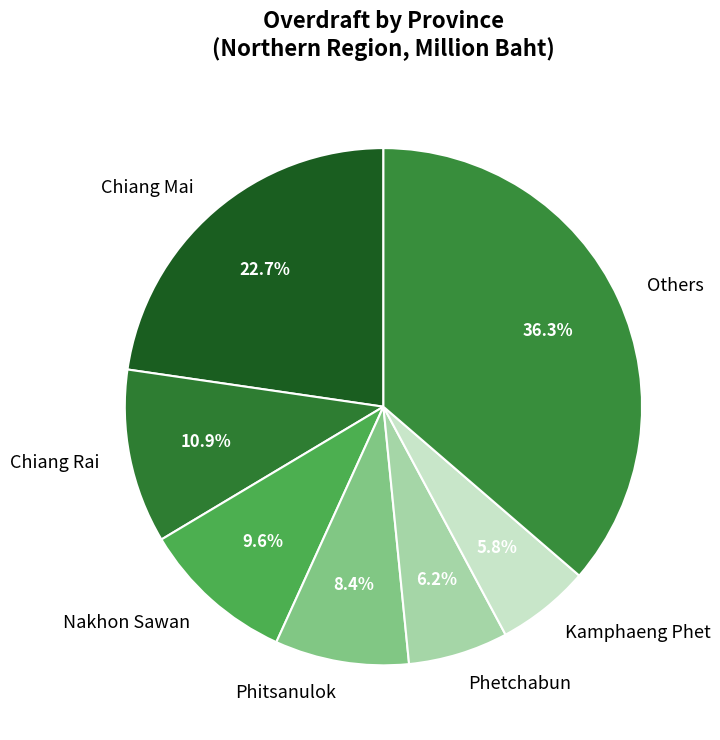

Is there a majority slice in this chart?

No